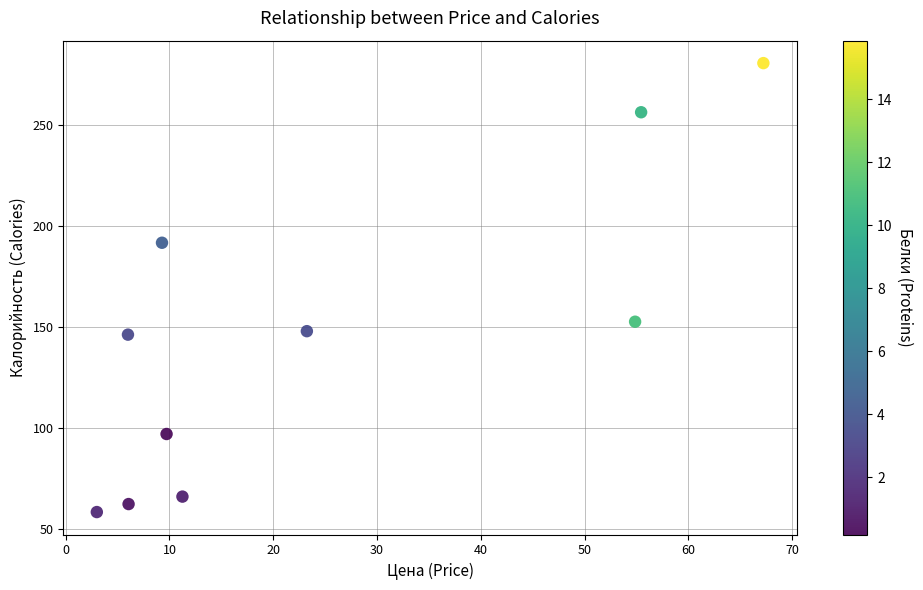

What is the average X value?

24.6